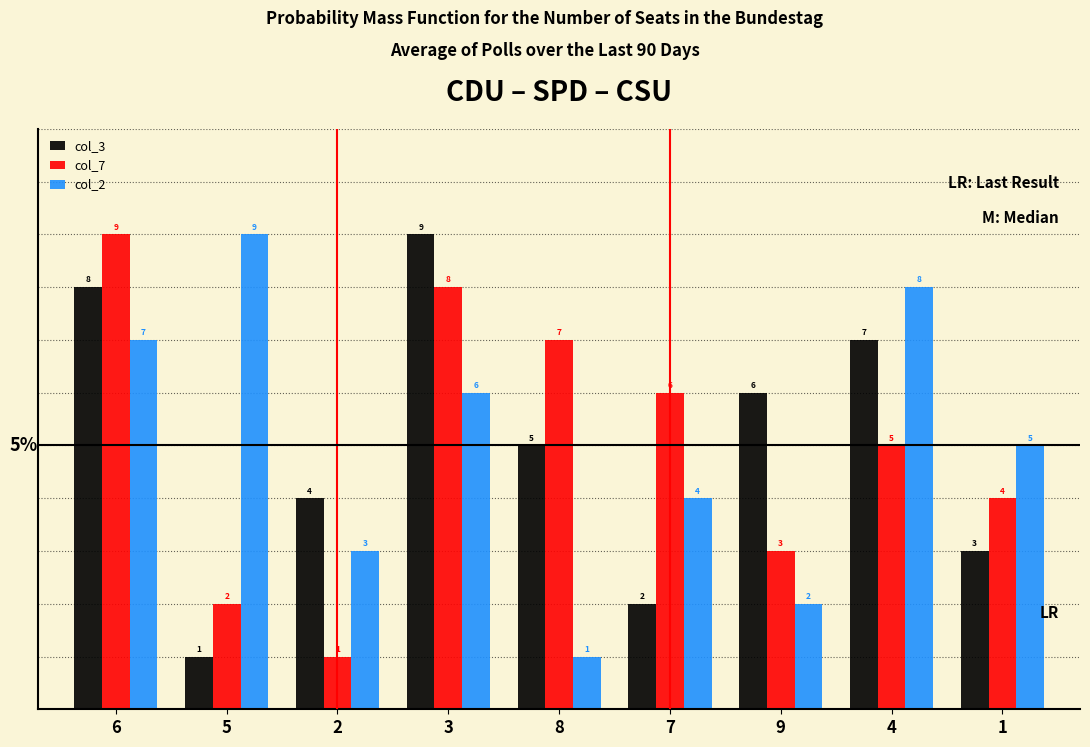

At which category is the sum across all series the highest?

6